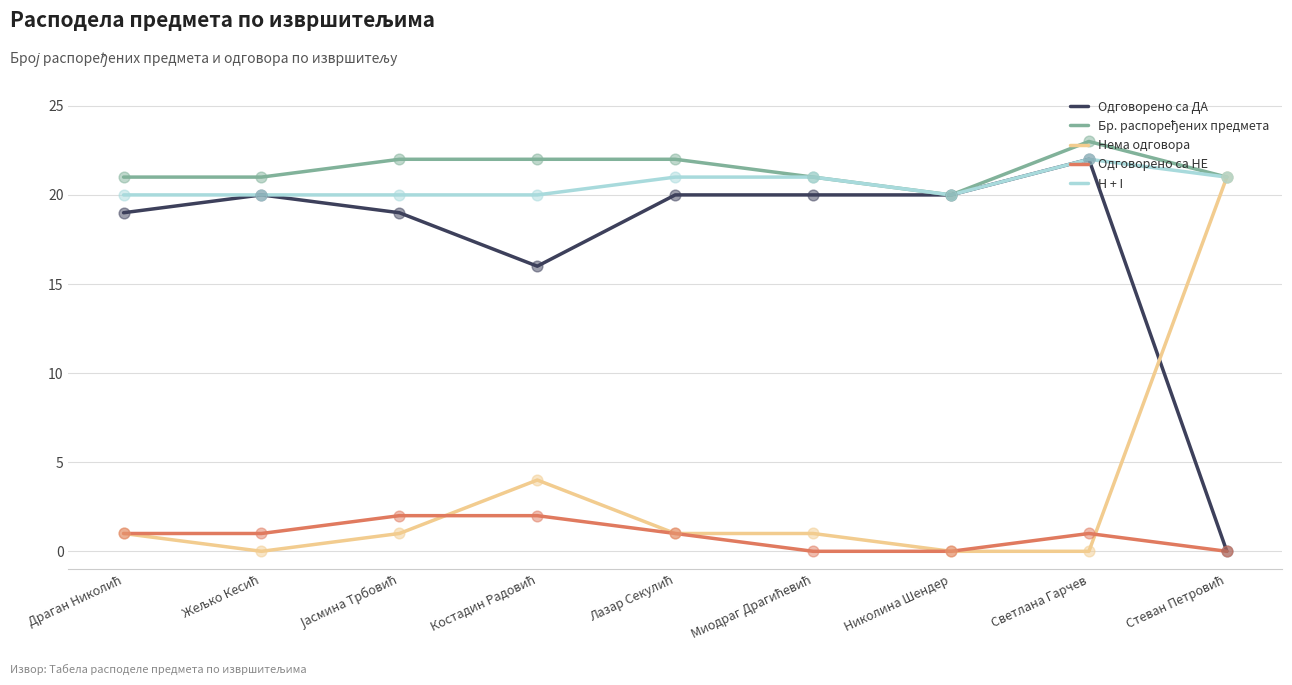

At which category is the sum across all series the highest?

Светлана Гарчев